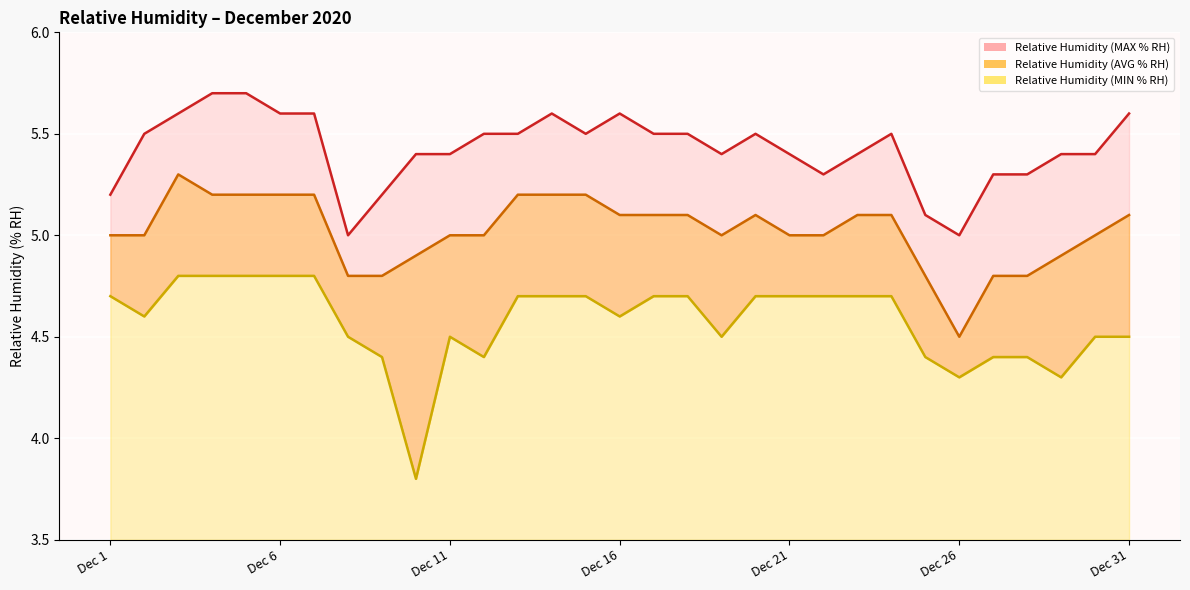

How many Relative Humidity (MIN % RH) values are between 4 and 5?

30